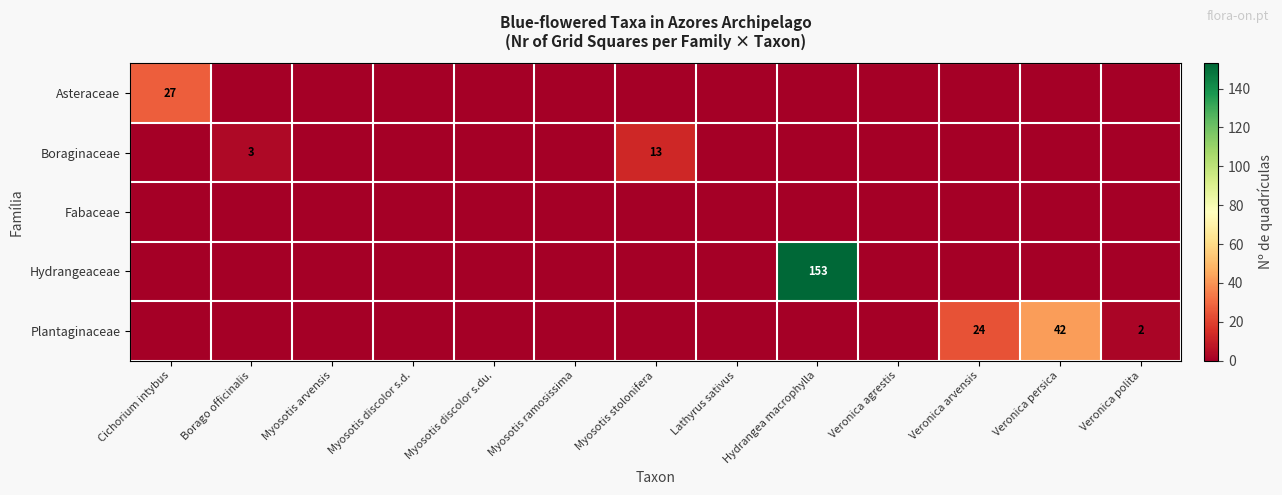

True or false: Fabaceae has a value of 0 at Veronica agrestis.

True